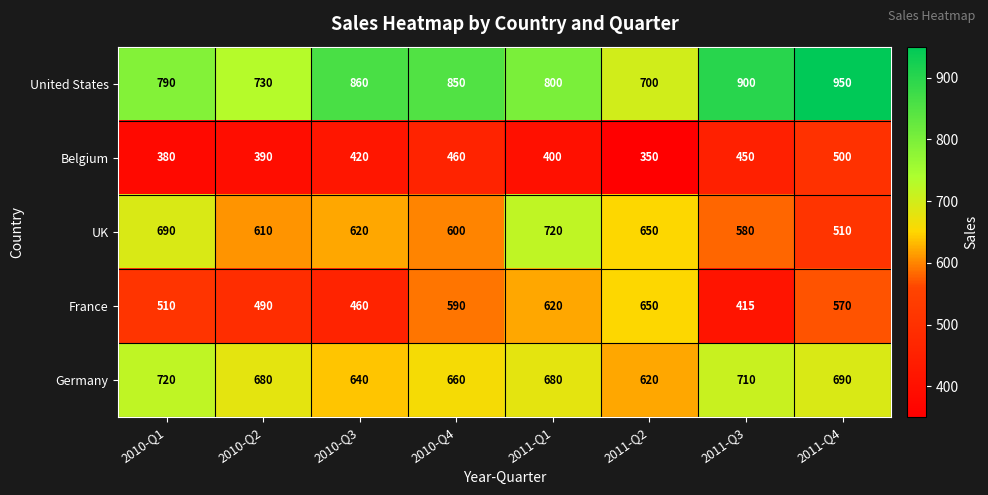

Is it true that UK equals 620 at 2010-Q3?

True